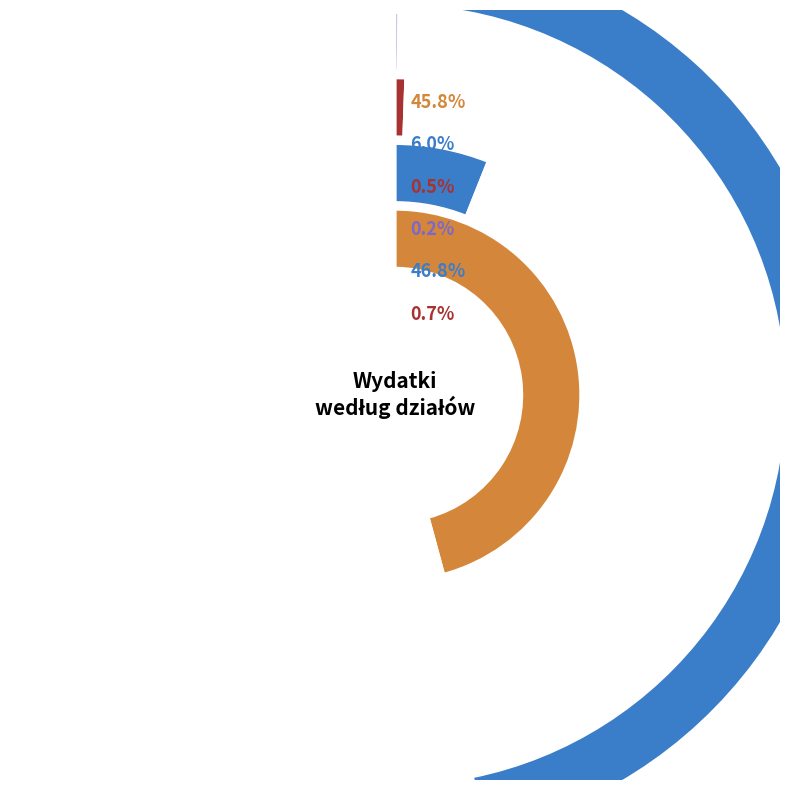

Rank the categories by value from lowest to highest.

Pozostałe zadania w zakresie polityki społecznej, Administracja publiczna, Gospodarka komunalna i ochrona środowiska, Działalność usługowa, Transport i łączność, Rodzina